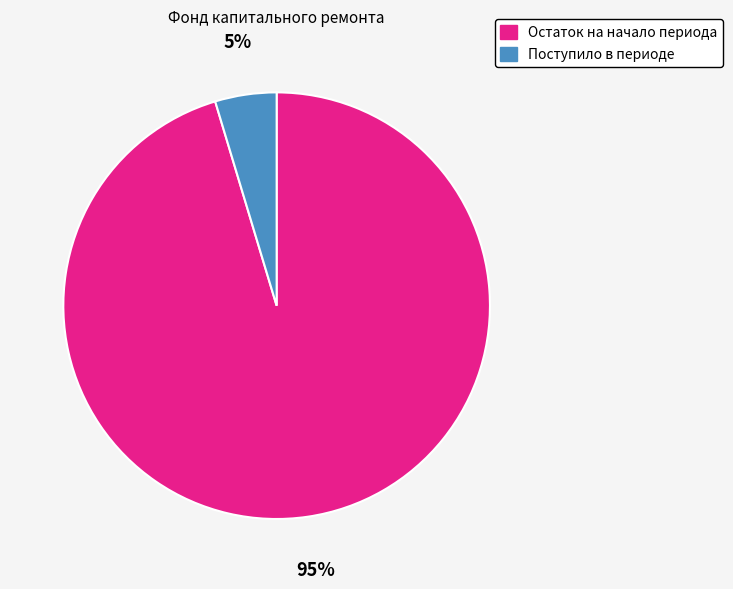

To the nearest percent, what is the combined percentage of Остаток на начало периода and Поступило в периоде?

100%